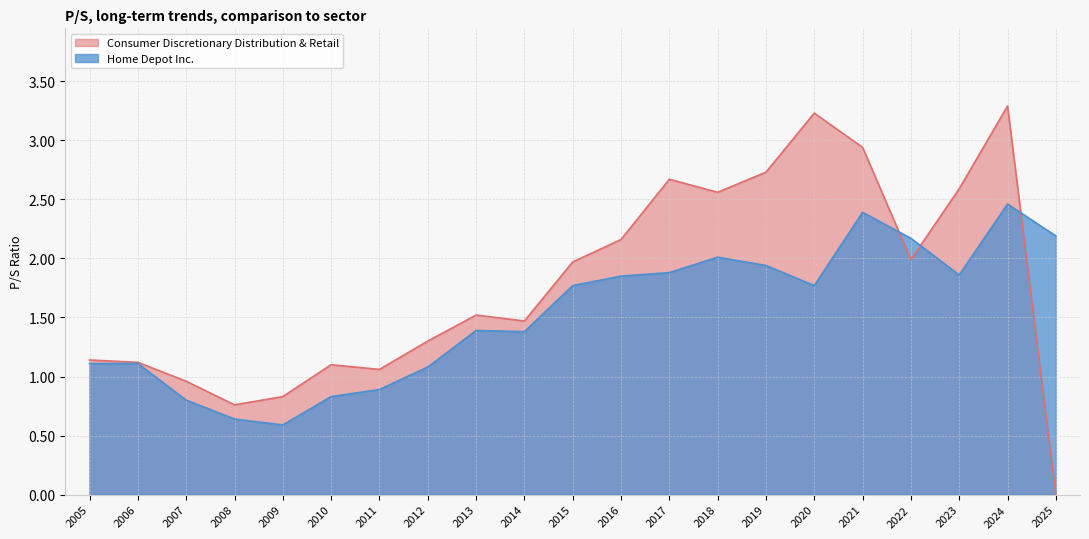

Is it true that Home Depot Inc. equals 1.9 at 2017?

True